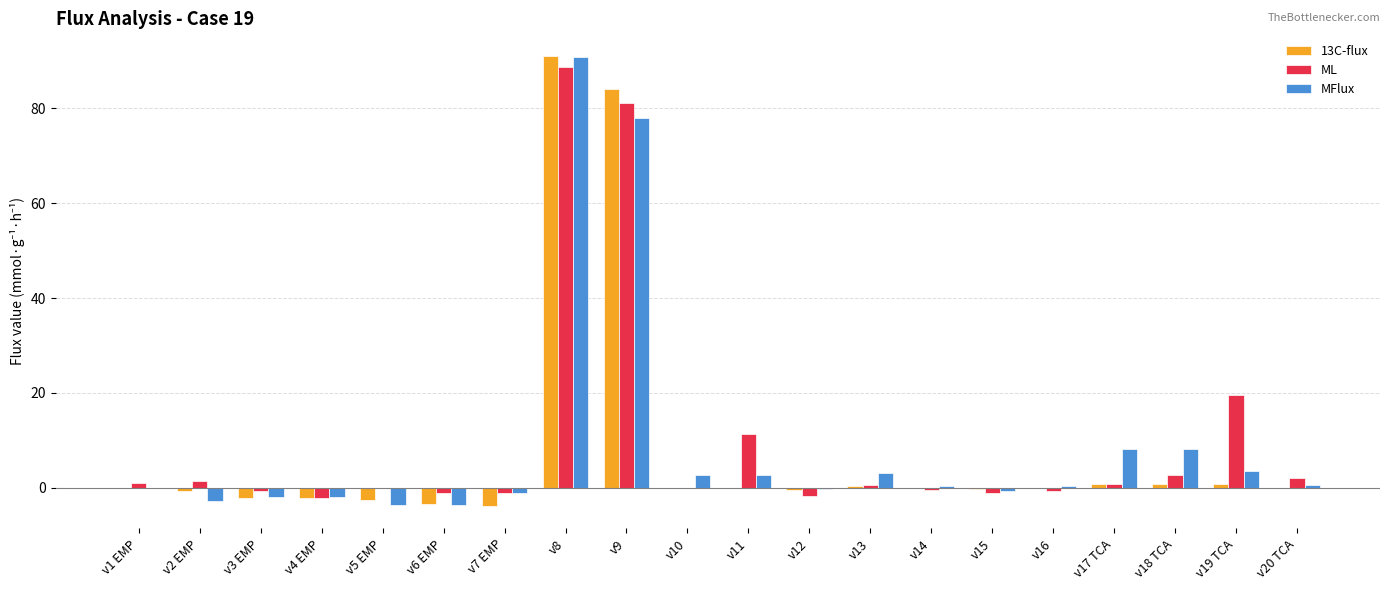

At which label does ML reach its peak?

v8